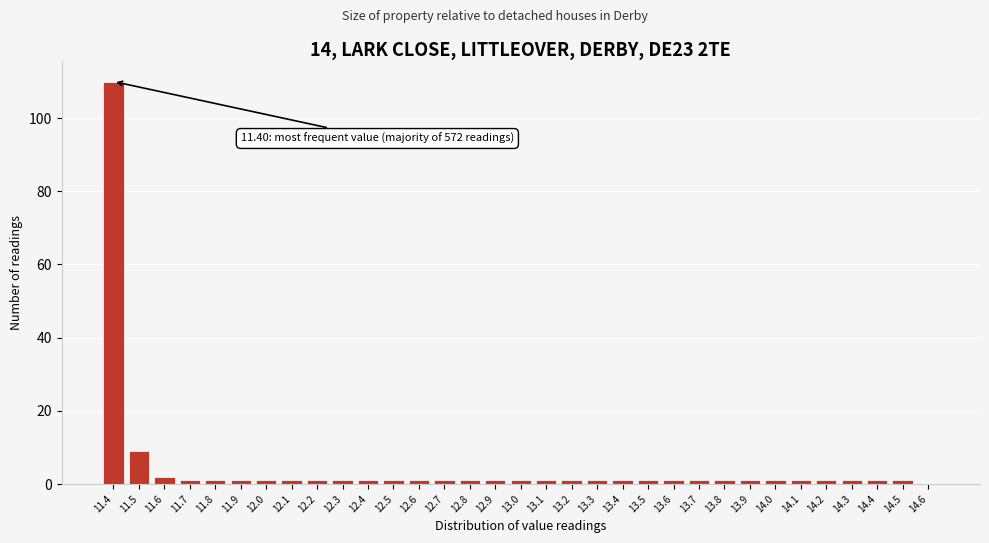

Which range on the x-axis has the tallest bar?

11.35 to 11.45